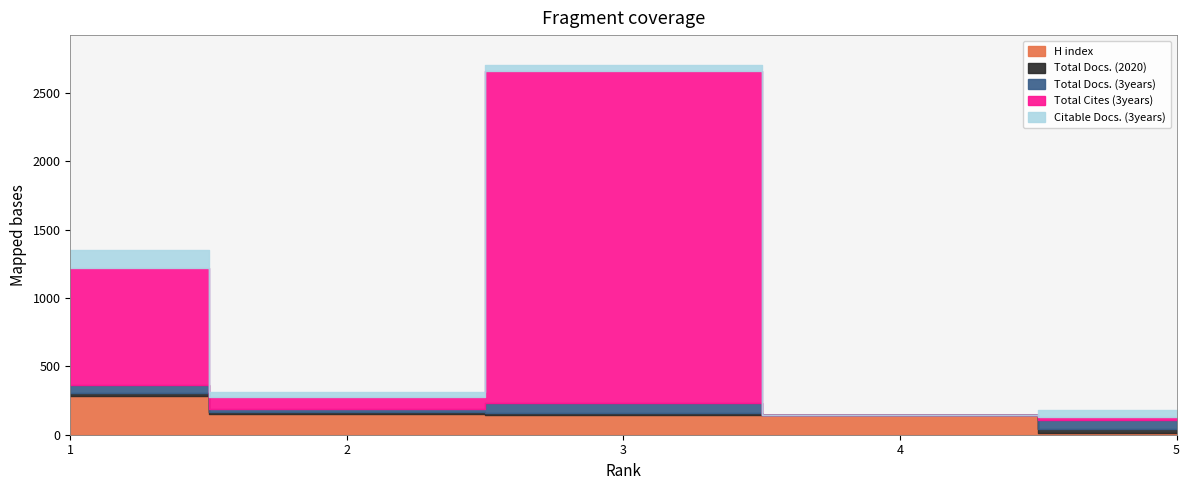

How many positive values does the Citable Docs. (3years) series have?

4